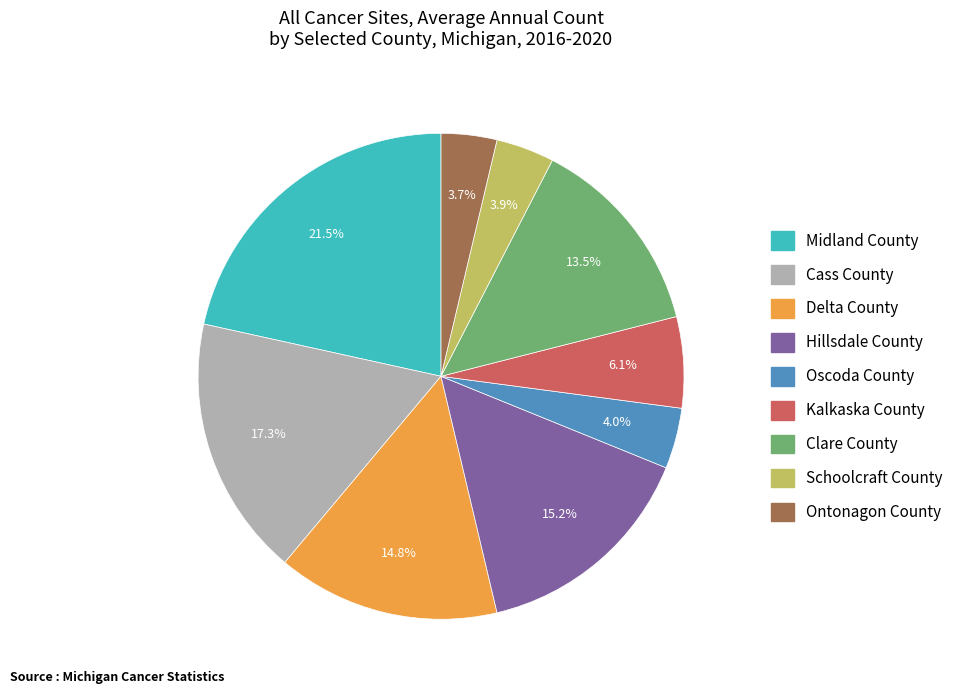

Approximately how many times larger is the value at Schoolcraft County compared to Kalkaska County?

0.6